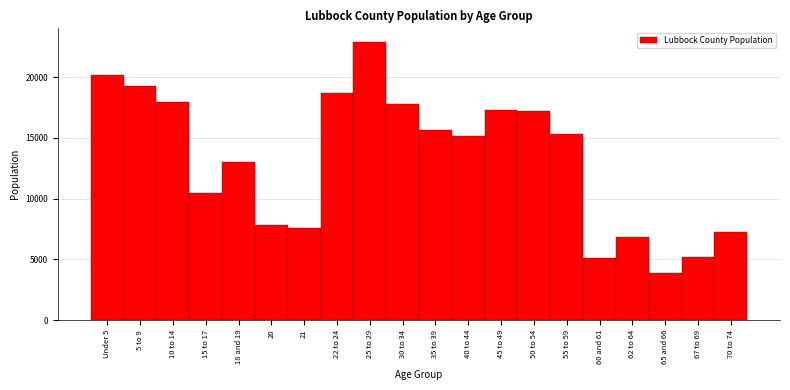

What is the difference between the values at 62 to 64 and 22 to 24?

11853